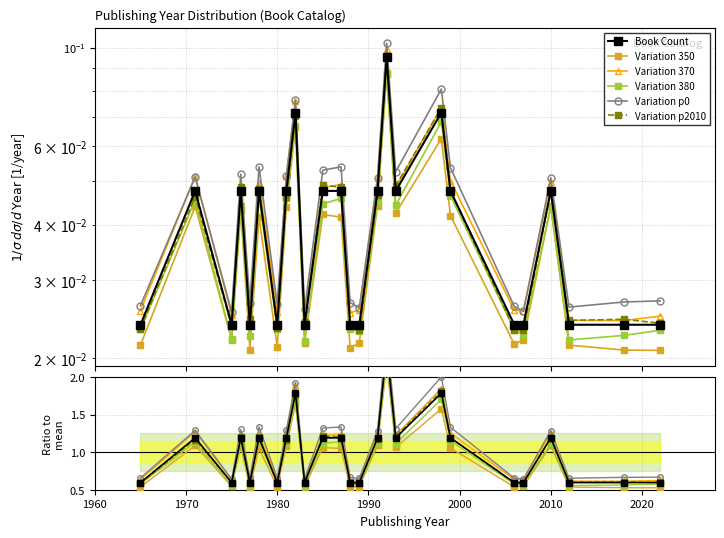

Is the value of Book Count at 2000 greater than the value of Variation 370 at 23?

No